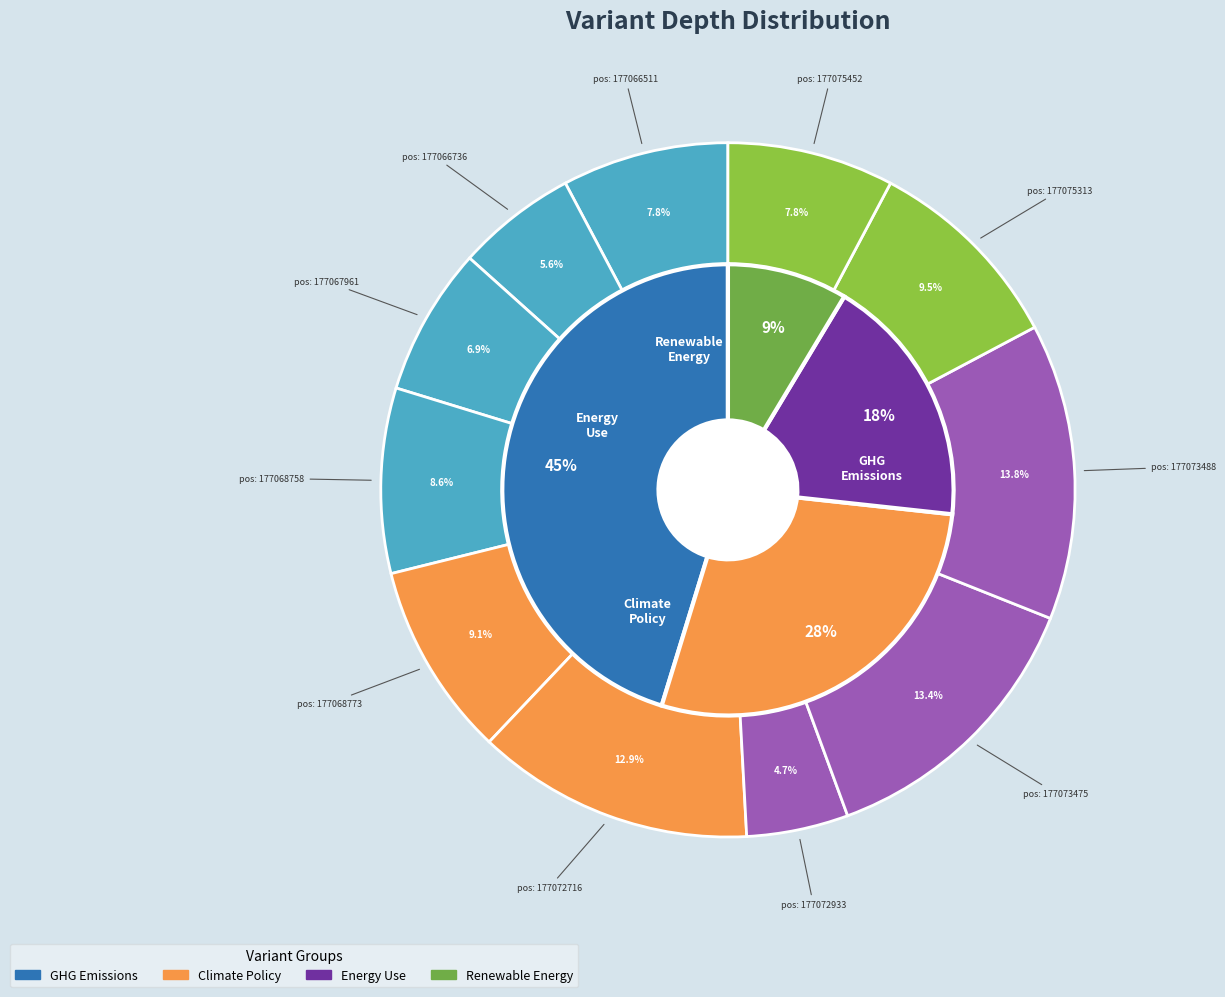

Rank the categories by value from lowest to highest.

177072933, 177066736, 177067961, 177066511, 177075452, 177068758, 177068773, 177075313, 177072716, 177073475, 177073488